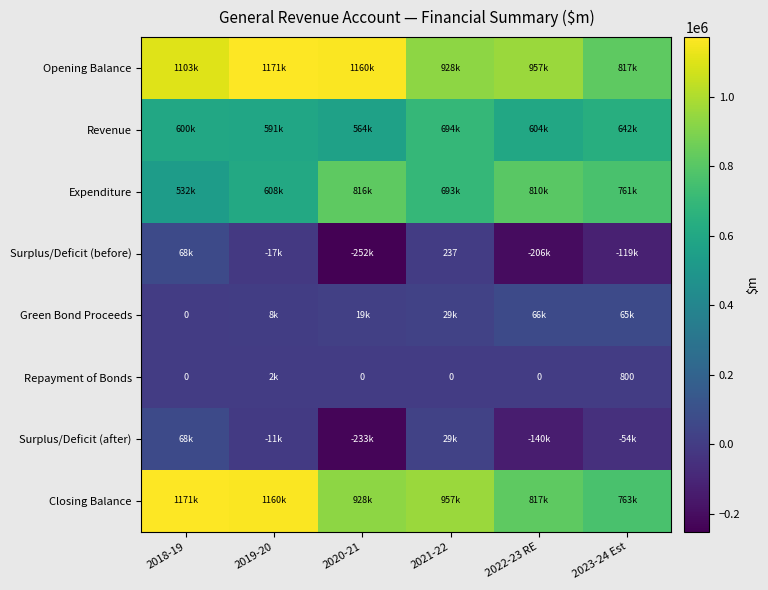

At 2022-23 RE, list the series in order from smallest to largest.

Surplus/Deficit (before), Surplus/Deficit (after), Repayment of Bonds, Green Bond Proceeds, Revenue, Expenditure, Closing Balance, Opening Balance